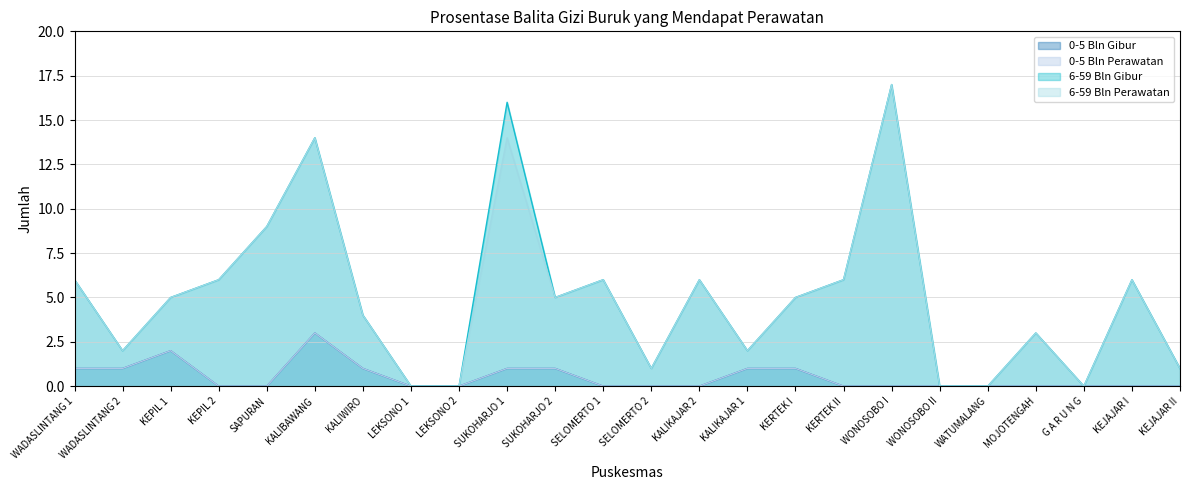

Is the value of 0-5 Bln Perawatan at WADASLINTANG 1 greater than the value of 6-59 Bln Perawatan at WATUMALANG?

Yes